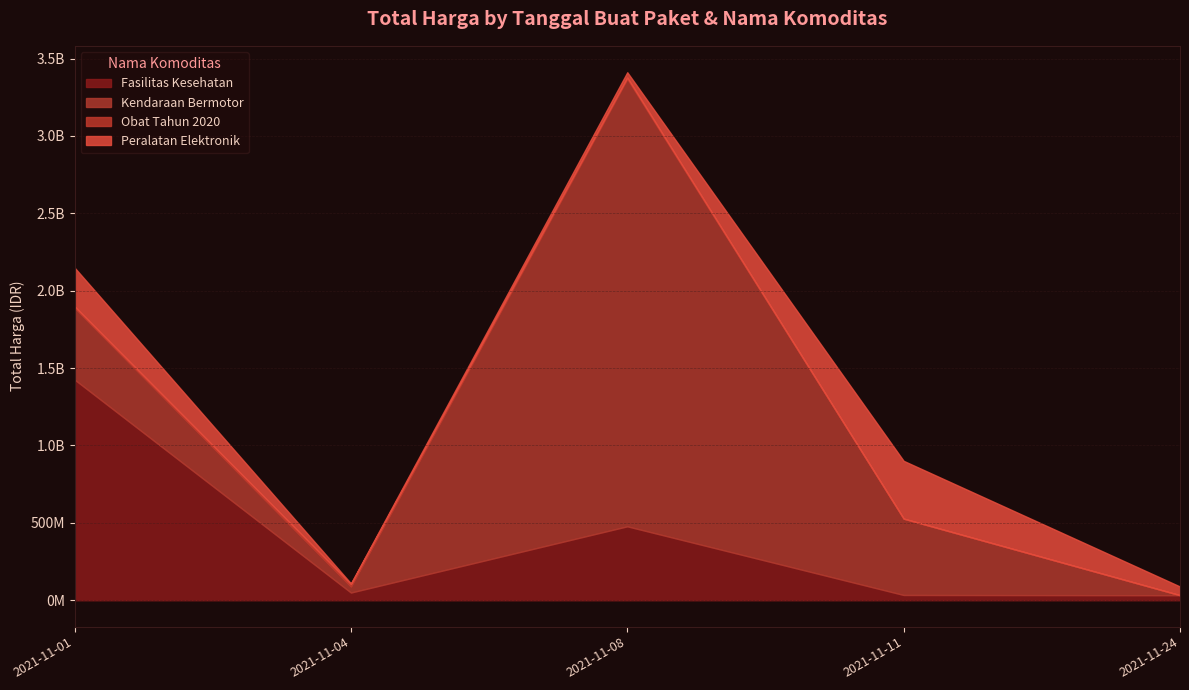

Between 2021-11-04 and 2021-11-24, which is larger?

2021-11-04